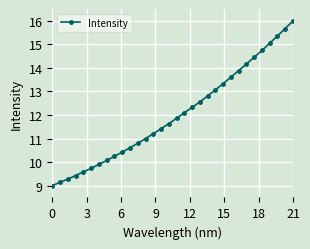

What is the minimum value shown in the chart?

9.0